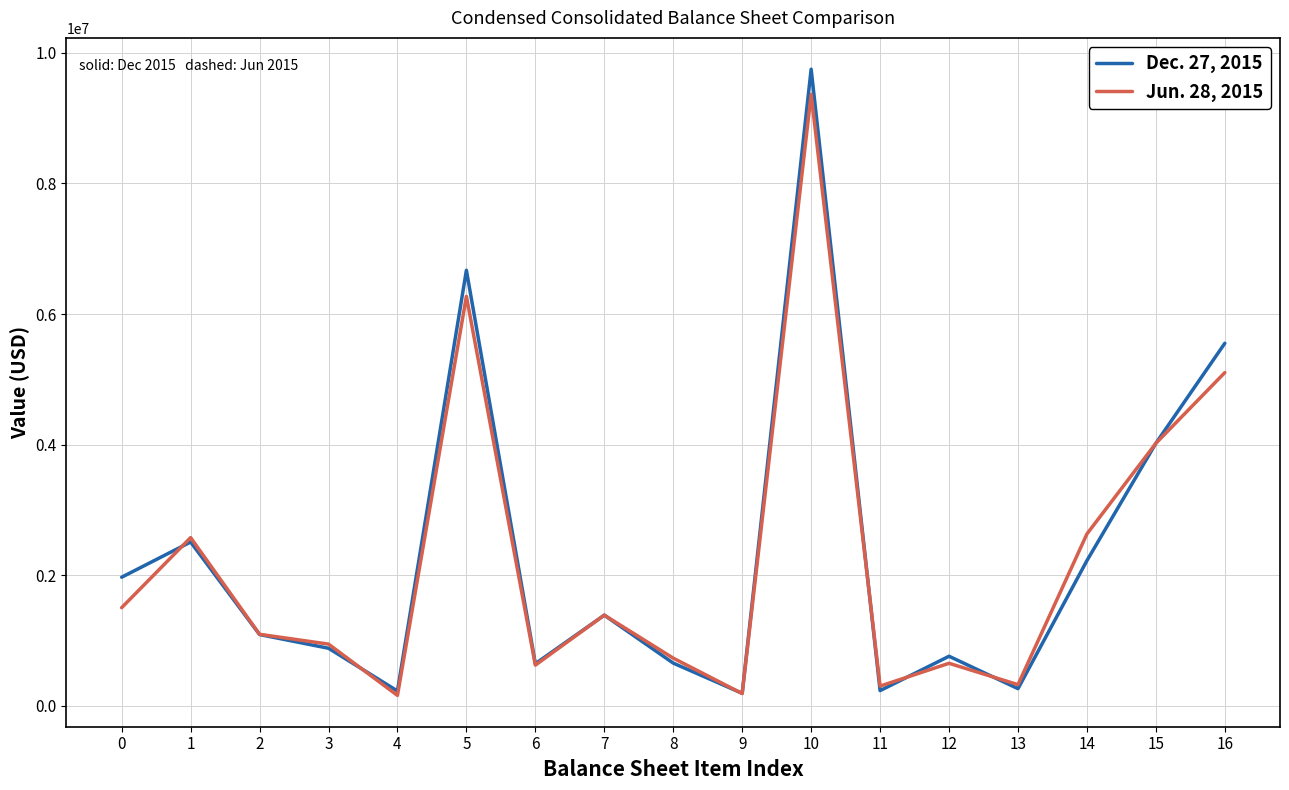

At which category does Dec. 27, 2015 reach its first local peak?

1